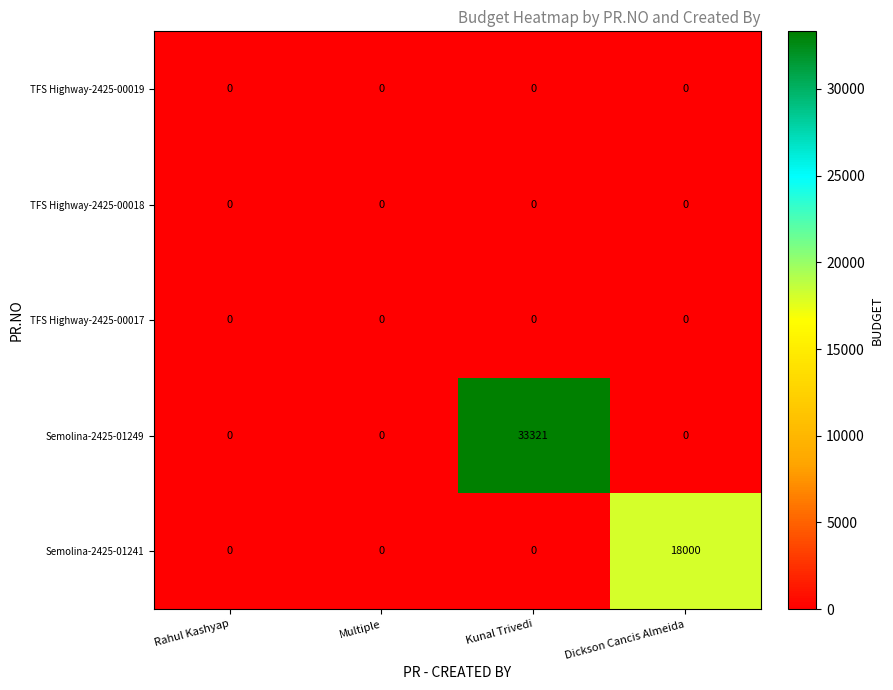

Reading left to right, transcribe all the data shown in this chart.

TFS Highway-2425-00019: 0	0	0	0
TFS Highway-2425-00018: 0	0	0	0
TFS Highway-2425-00017: 0	0	0	0
Semolina-2425-01249: 0	0	33321	0
Semolina-2425-01241: 0	0	0	18000